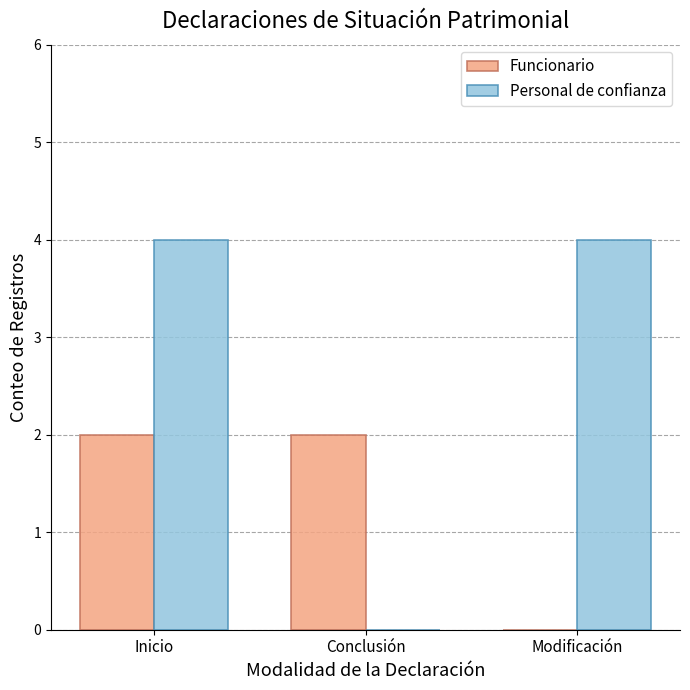

Reading right to left, extract all data points from this chart.

Funcionario: 0	2	2
Personal de confianza: 4	0	4